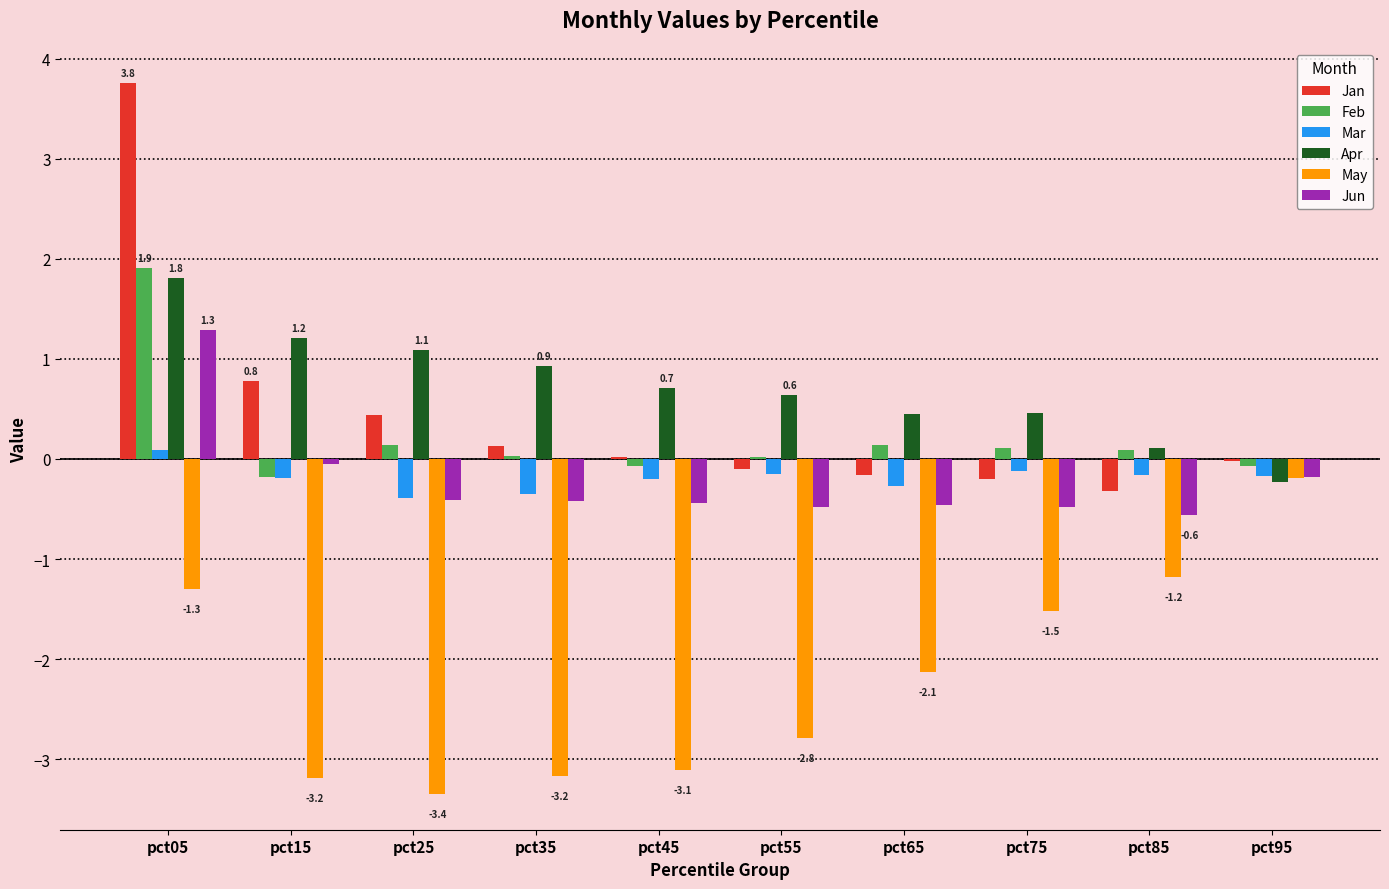

What is the difference between the Jun values at pct05 and pct75?

1.8